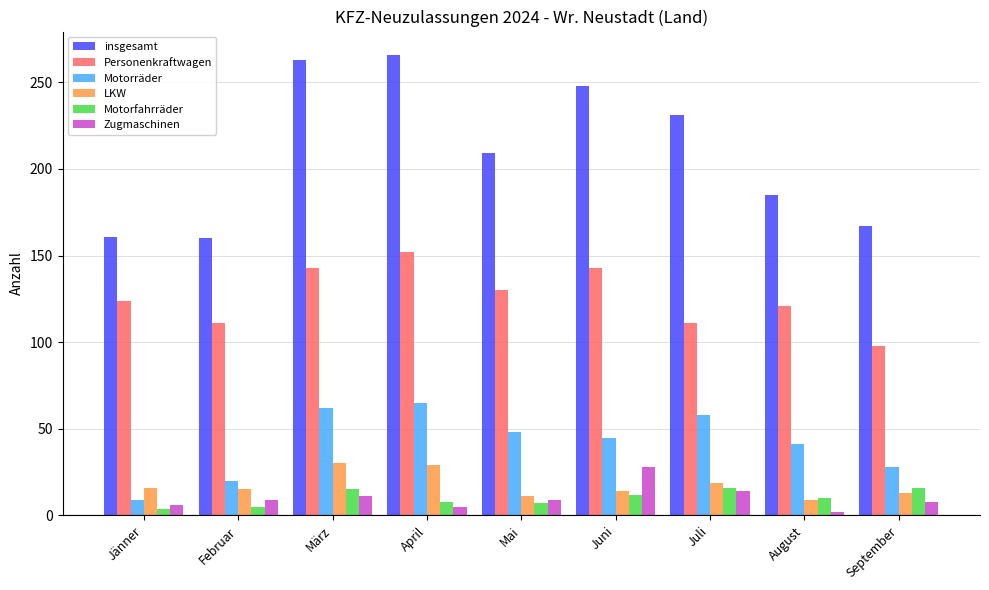

What are all the series names shown in the legend?

insgesamt, Personenkraftwagen, Motorräder, LKW, Motorfahrräder, Zugmaschinen